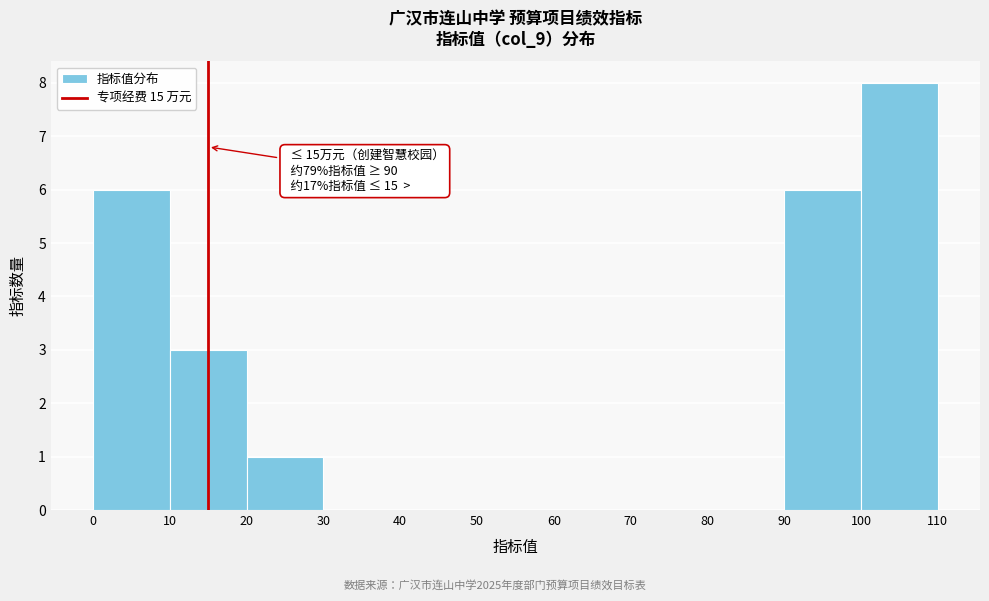

Which range on the x-axis has the tallest bar?

100 to 110